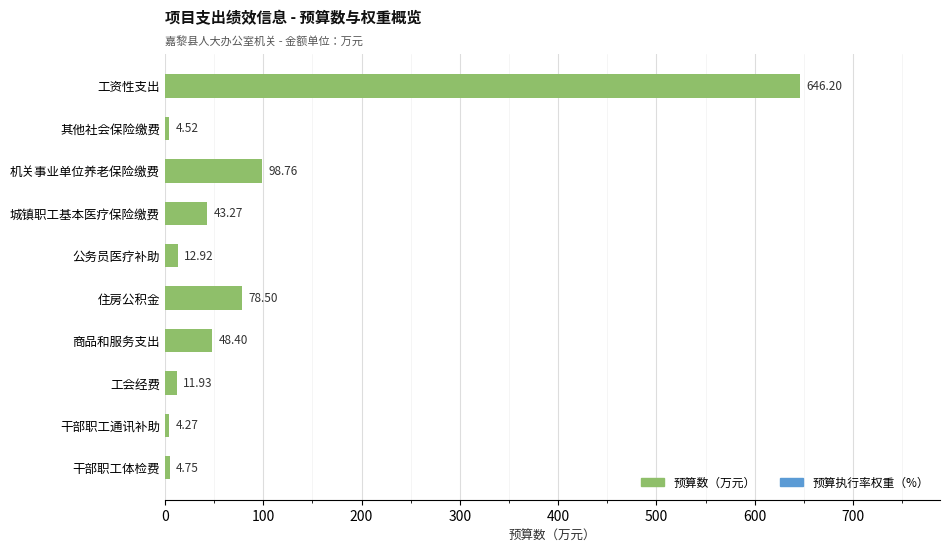

Which has a higher value, 工会经费 or 城镇职工基本医疗保险缴费?

城镇职工基本医疗保险缴费